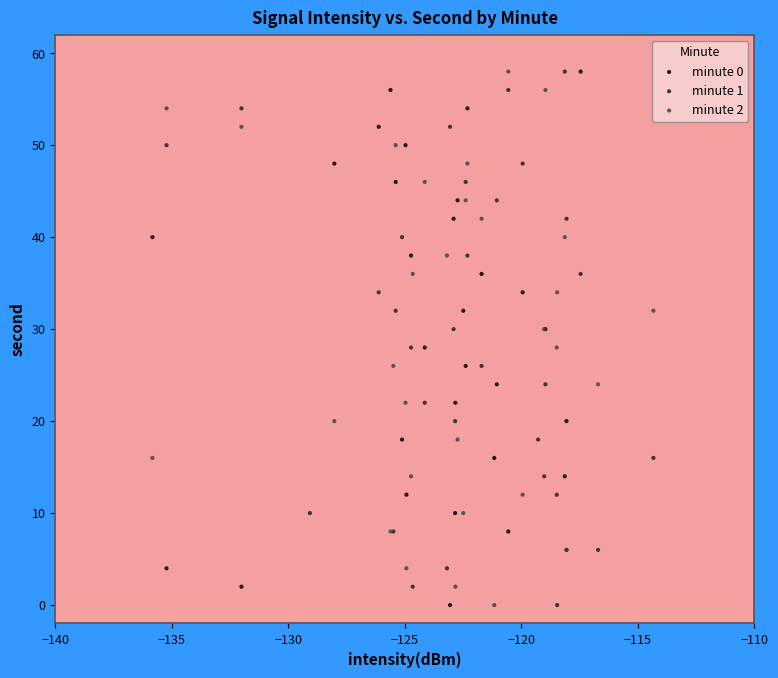

What are all the series names shown in the legend?

minute 0, minute 1, minute 2